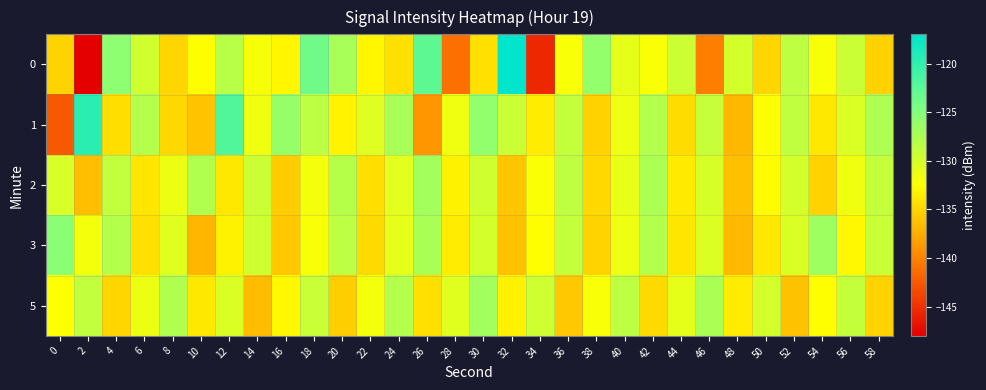

What is the spread (max minus min) of values at 52?

7.7